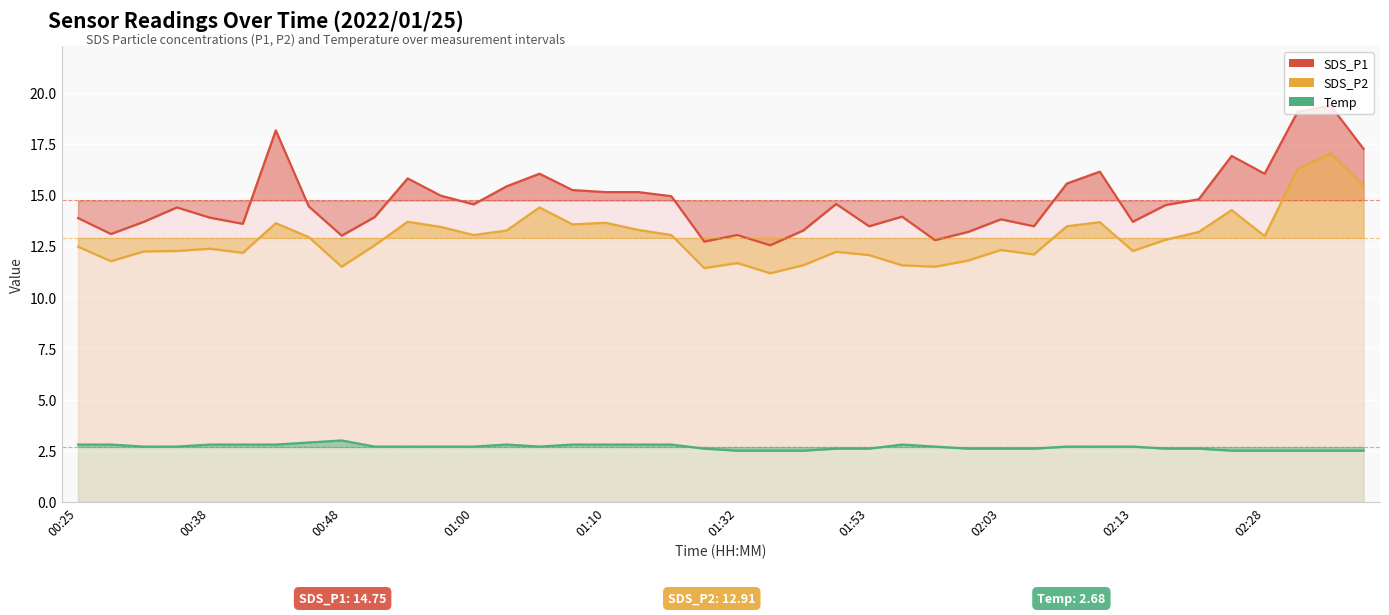

What is the difference between the highest and lowest values at 35?

14.4